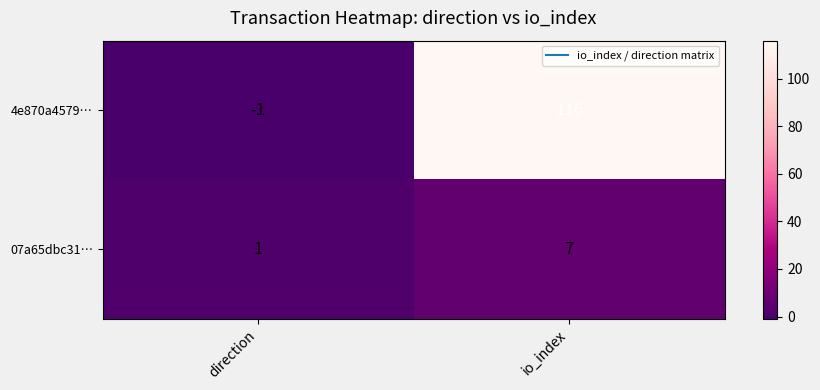

What is the total value across all series at io_index?

123